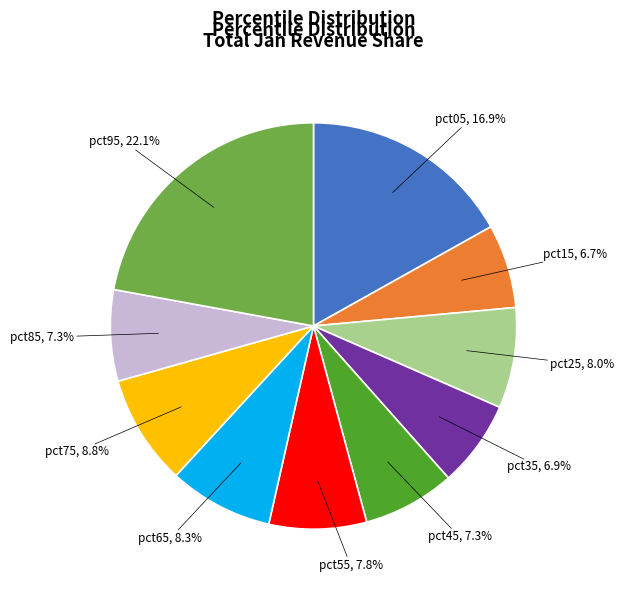

How many segments does this pie chart have?

10